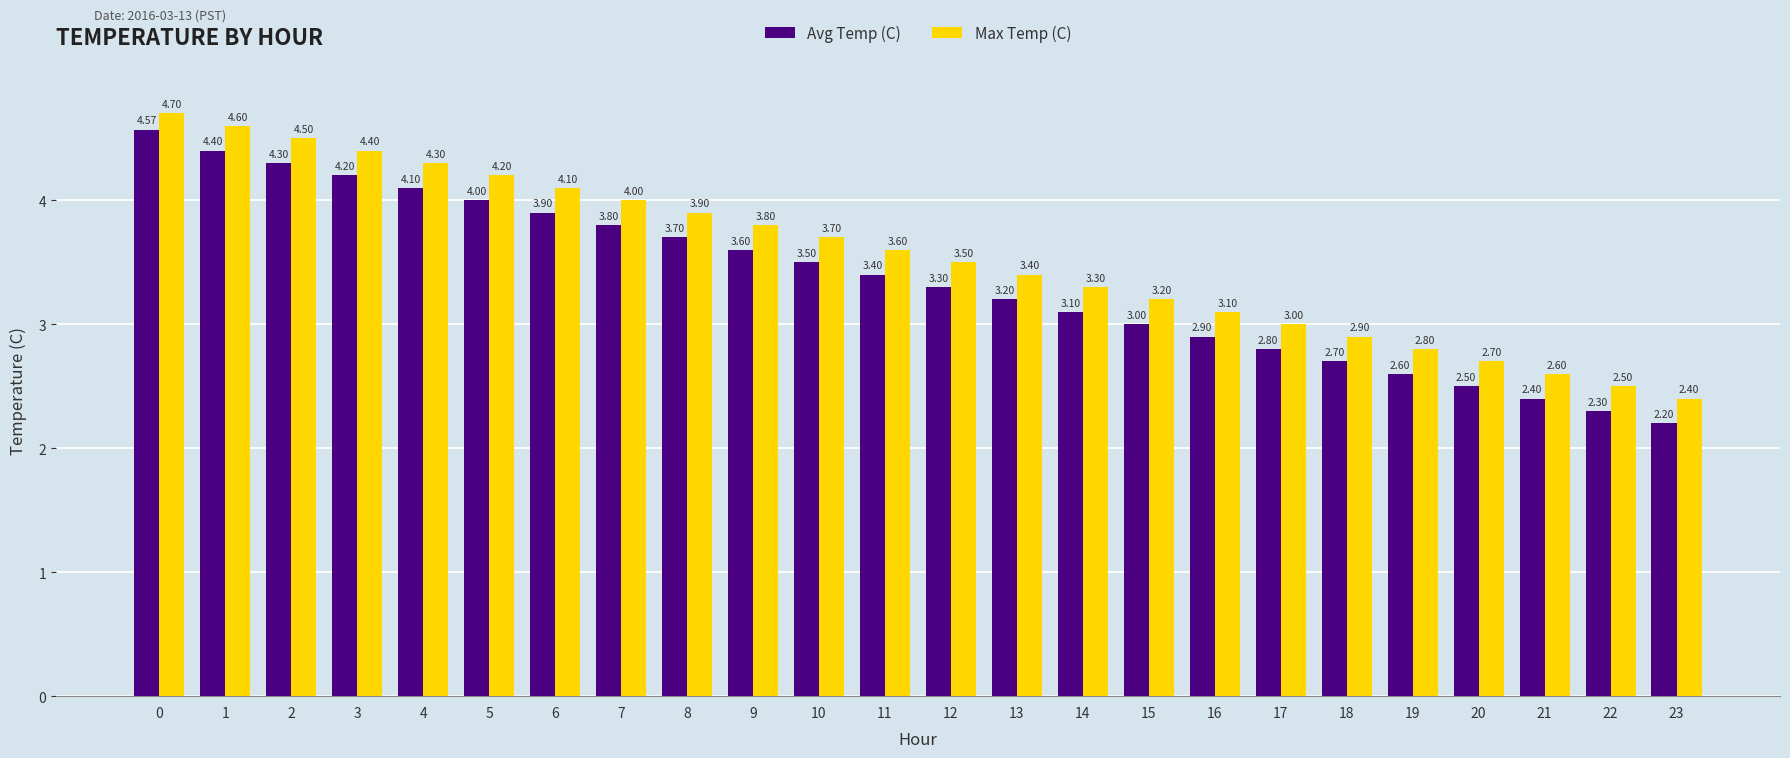

True or false: Max Temp (C) has a value of 2.5 at 22.

True